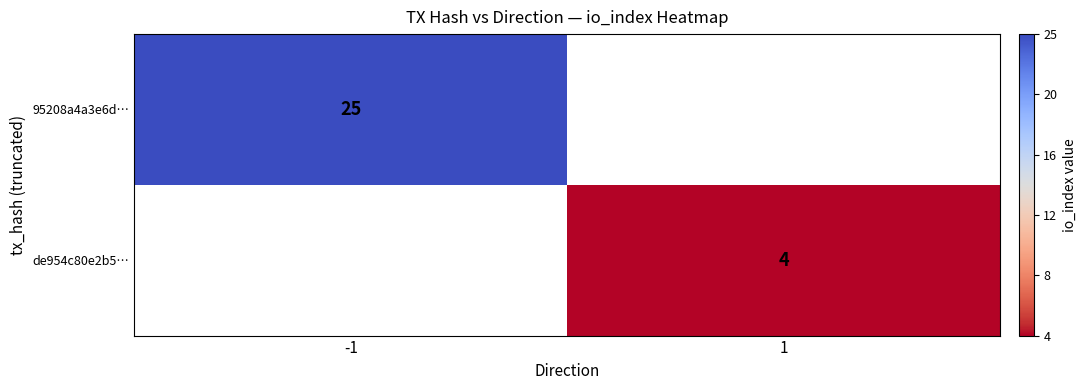

The 95208a4a3e6d… series shows 38 at -1. True or false?

False